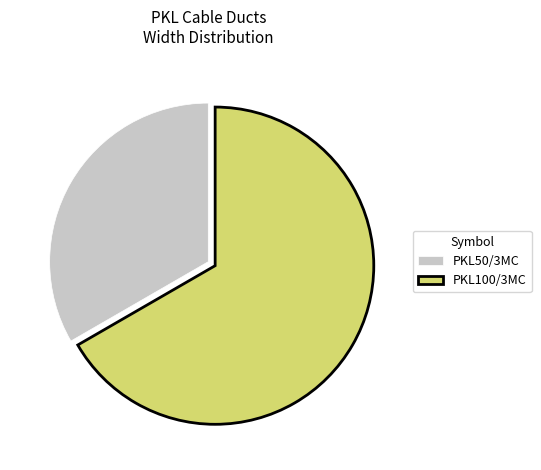

Rank the categories by value from lowest to highest.

PKL50/3MC, PKL100/3MC